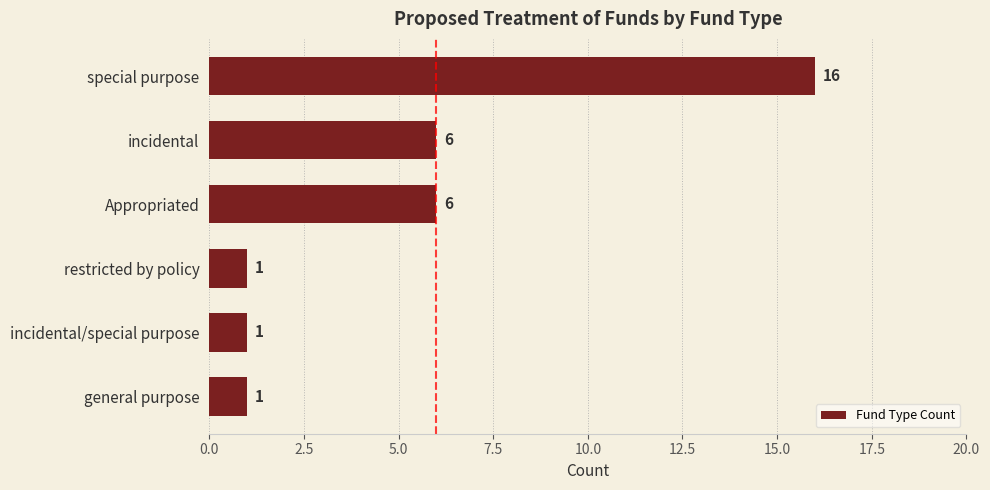

The value at restricted by policy is 1. True or false?

True